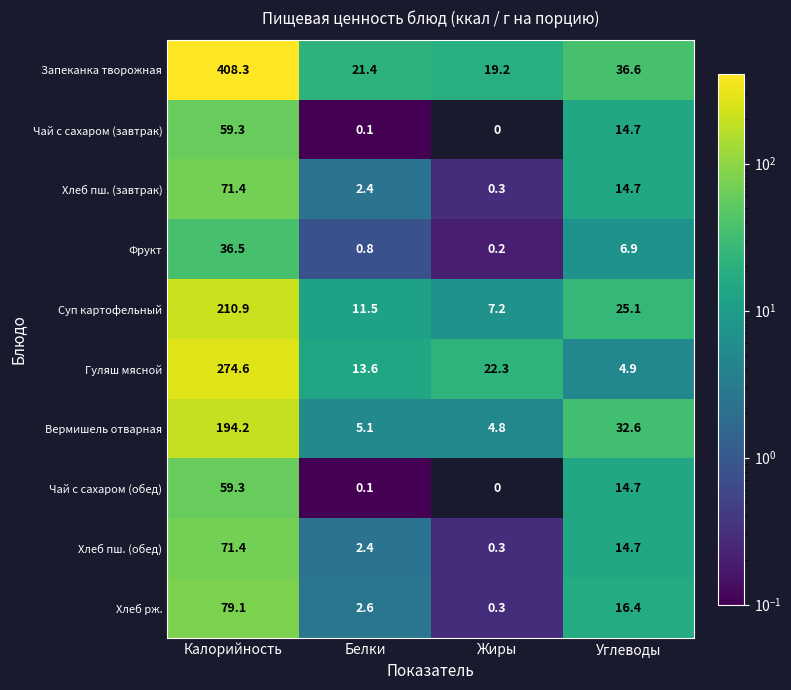

How many data points in Запеканка творожная are above 36?

2